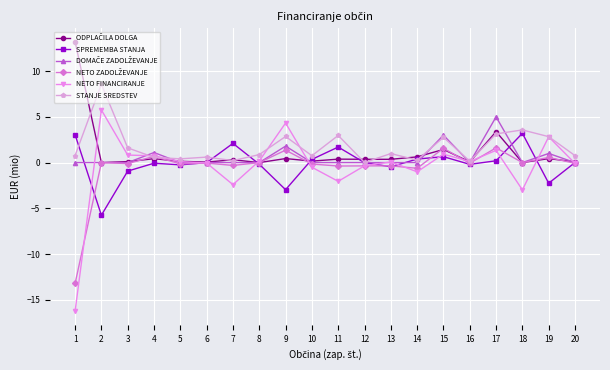

Which series has the widest spread of values?

NETO FINANCIRANJE